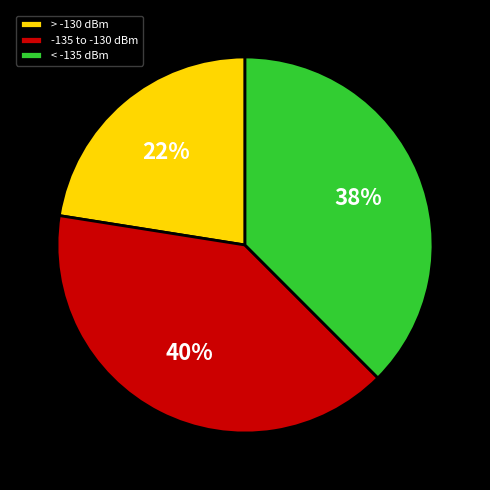

What percentage is the -135 to -130 dBm slice, to the nearest percent?

40%